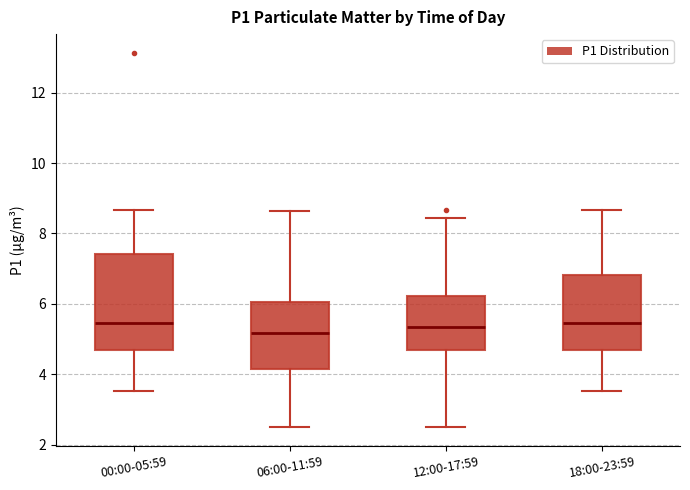

Reading left to right, transcribe this box plot: for each box, give where its median line is, the range the box spans, and where its two whiskers end, as read against the y-axis. The values are not printed on the chart, so give them approximately, as read against the axis.

00:00-05:59: median 5.4, box 4.6 to 7.4, whiskers 3.6 to 8.6
06:00-11:59: median 5.2, box 4.2 to 6.0, whiskers 2.6 to 8.6
12:00-17:59: median 5.4, box 4.6 to 6.2, whiskers 2.6 to 8.4
18:00-23:59: median 5.4, box 4.6 to 6.8, whiskers 3.6 to 8.6